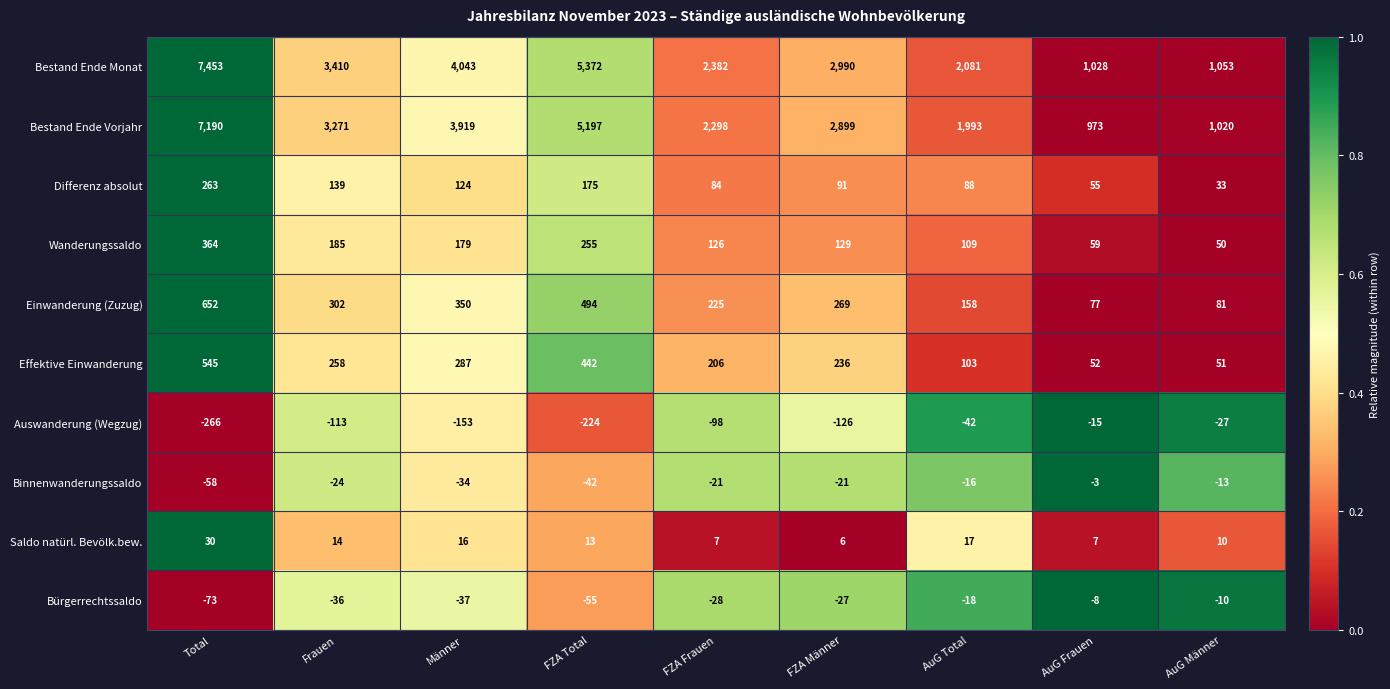

At which category does the chart reach its peak across all series?

Total